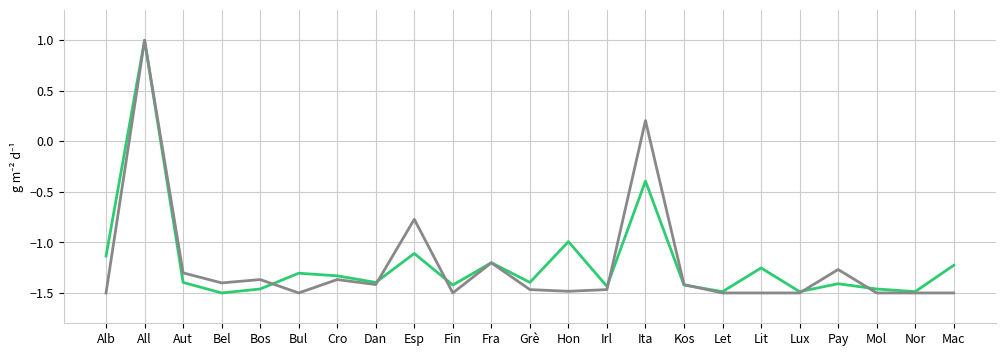

What position from the left is Kos?

16